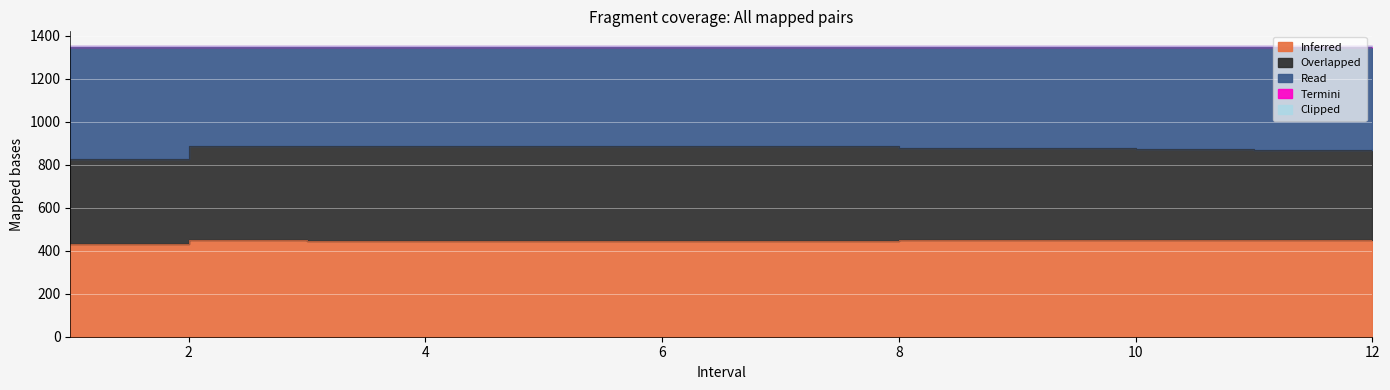

True or false: Termini has a value of 3.5 at 12.

True